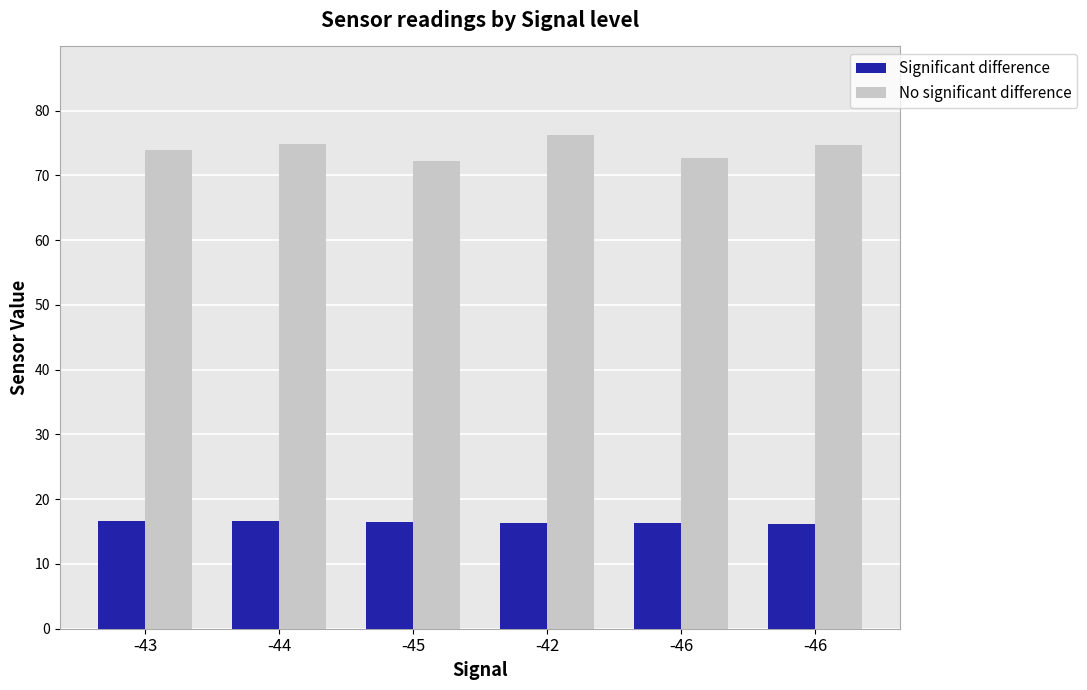

Reading left to right, transcribe all the data shown in this chart.

Significant difference: -43=16.7	-44=16.6	-45=16.5	-42=16.4	-46=16.3	-46=16.2
No significant difference: -43=73.9	-44=74.9	-45=72.2	-42=76.2	-46=72.7	-46=74.7